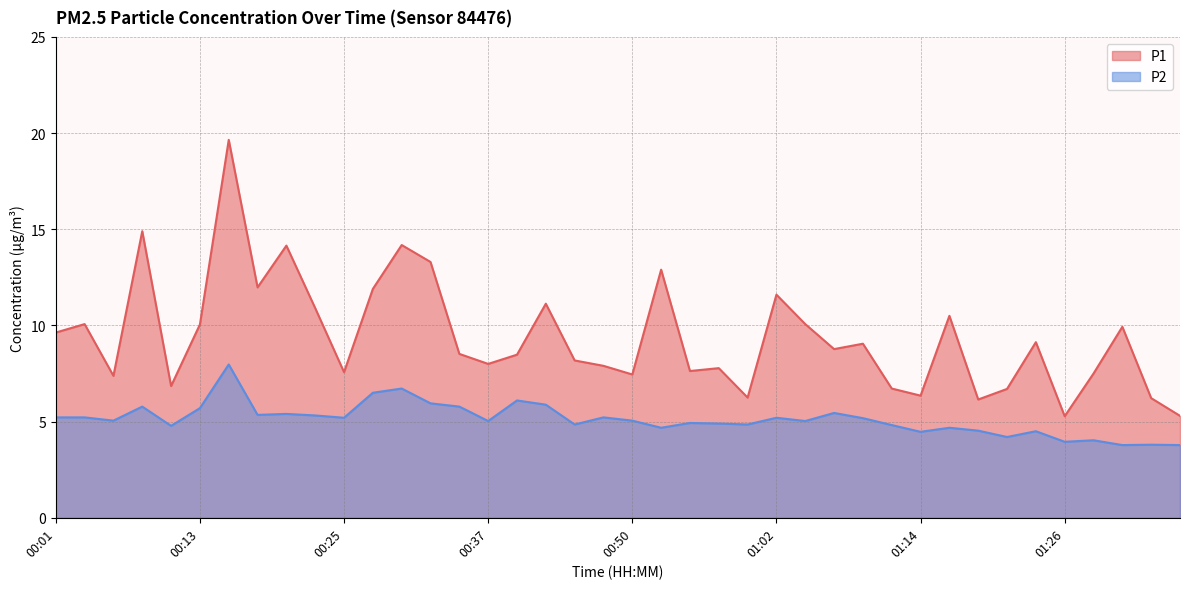

Which label corresponds to the smallest value in the chart?

01:31